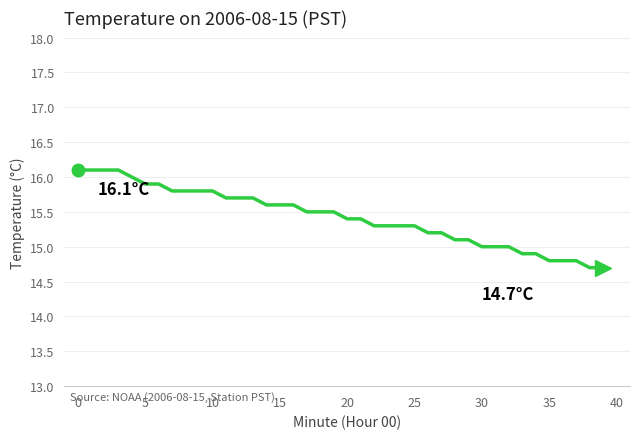

Reading left to right, list all the values displayed in this chart.

16.1	16.1	16.1	16.1	16.0	15.9	15.9	15.8	15.8	15.8	15.8	15.7	15.7	15.7	15.6	15.6	15.6	15.5	15.5	15.5	15.4	15.4	15.3	15.3	15.3	15.3	15.2	15.2	15.1	15.1	15.0	15.0	15.0	14.9	14.9	14.8	14.8	14.8	14.7	14.7